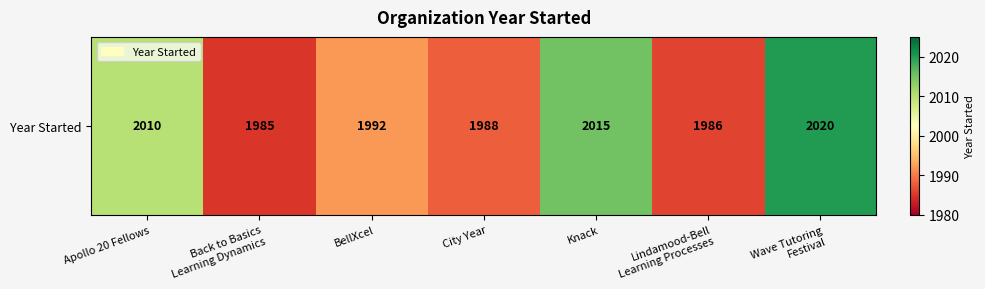

Where is the data nearest to the value 2002?

Apollo 20 Fellows